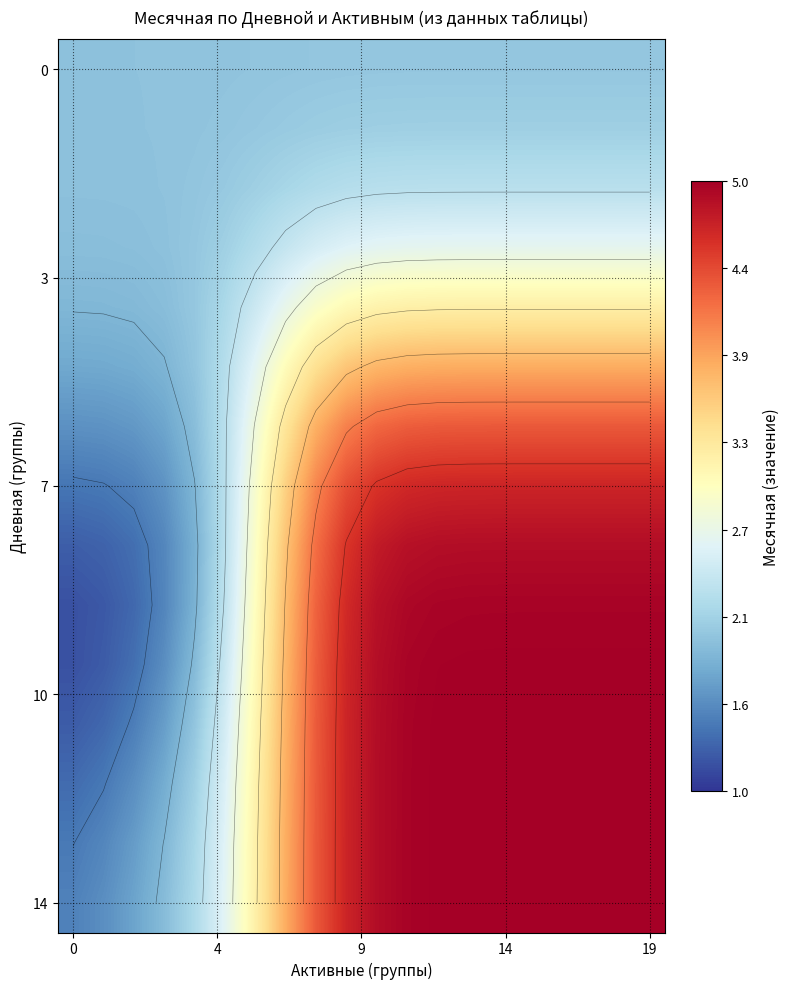

At how many categories does at least one series exceed 1?

20